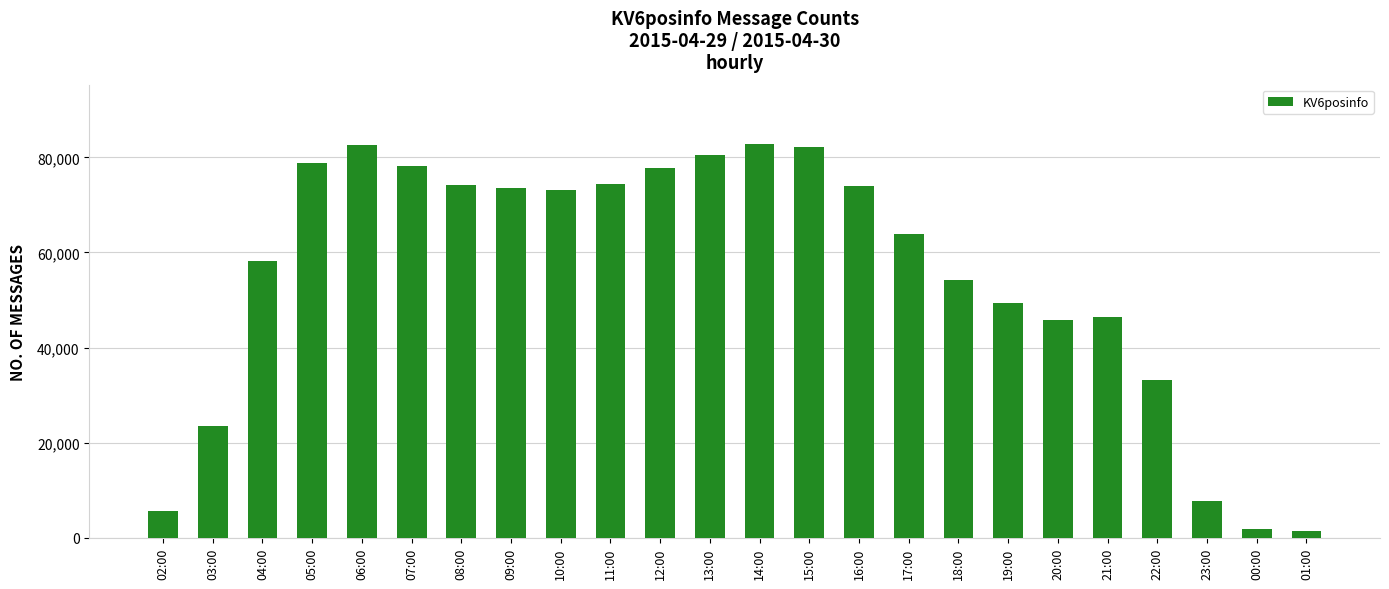

What is the label of the 22nd bar from the left?

23:00